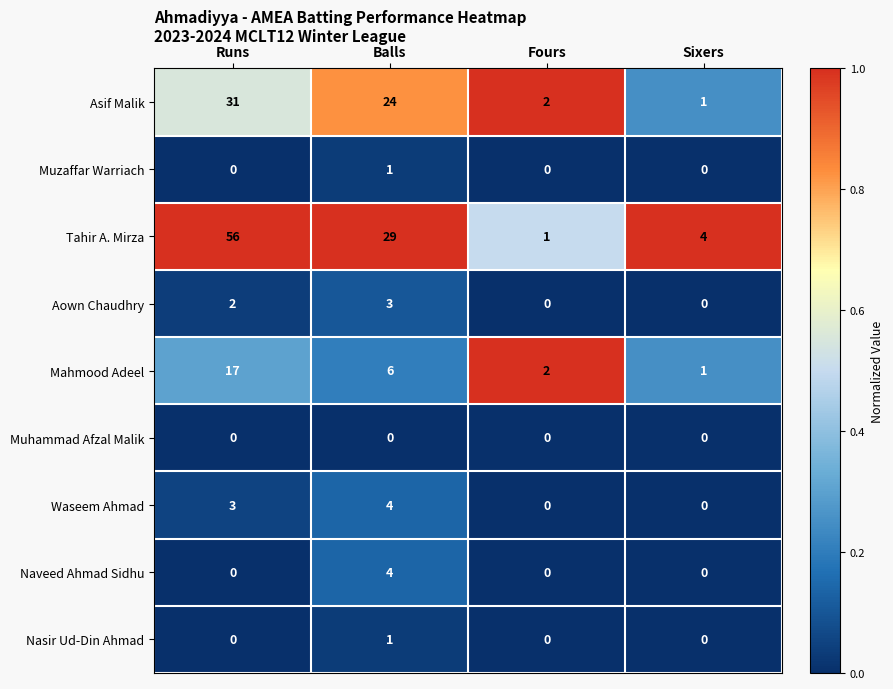

What is the total value across all series at Runs?

109